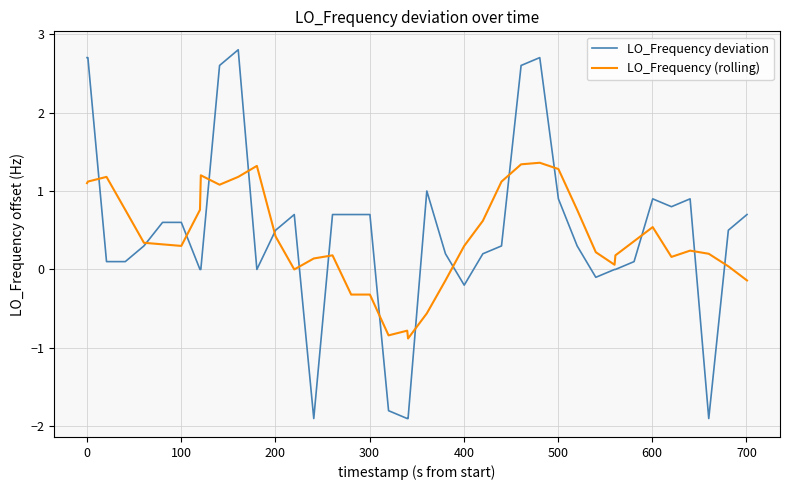

Which series ends up on top after the final intersection of LO_Frequency deviation and LO_Frequency (rolling)?

LO_Frequency deviation